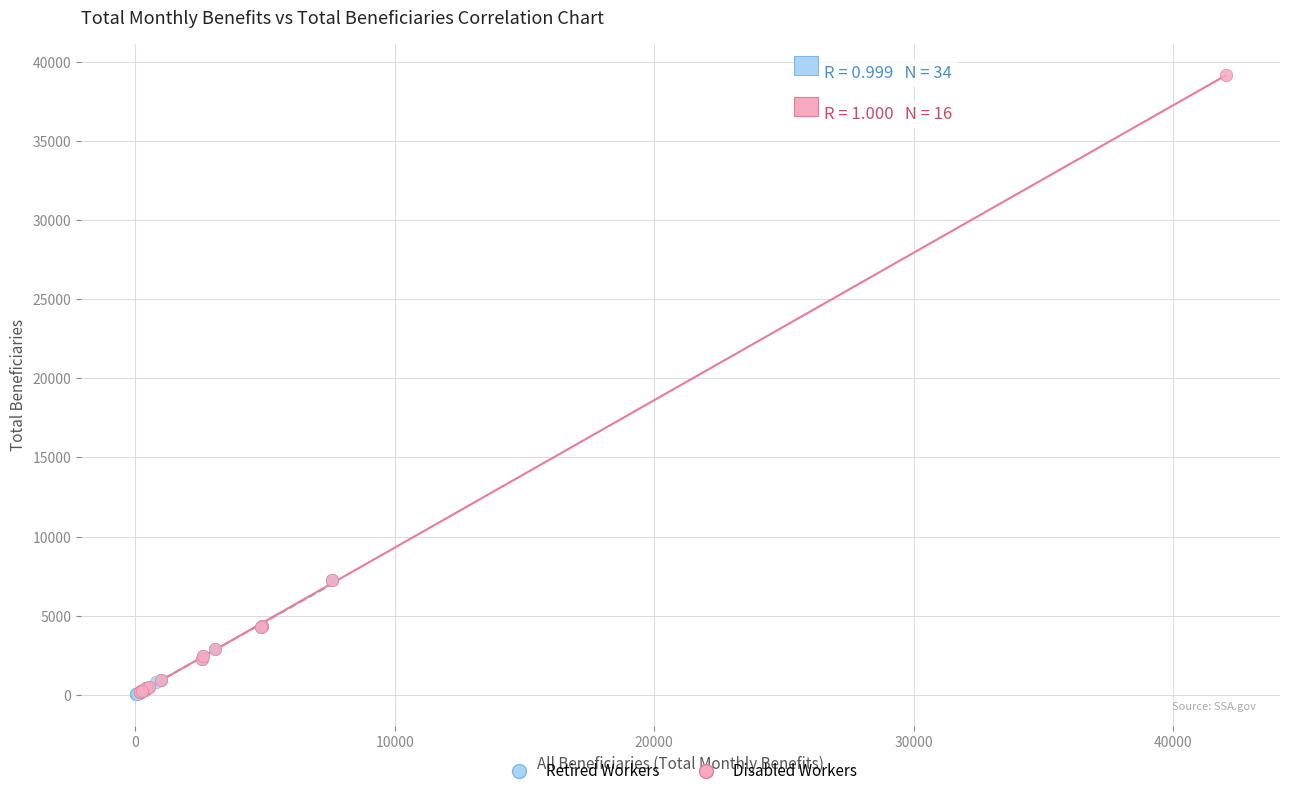

Which series contains the highest Y value?

Disabled Workers